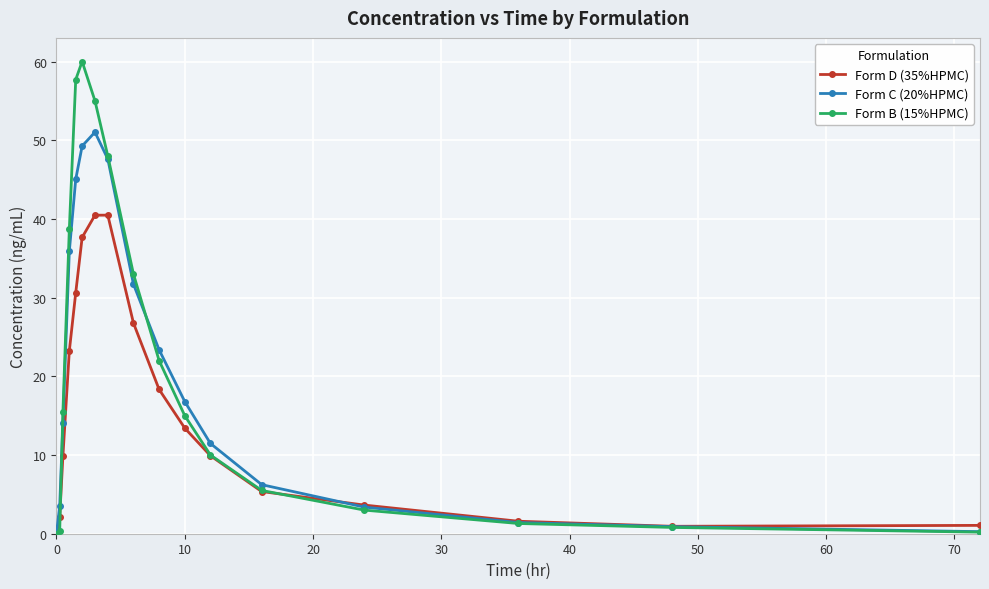

True or false: Form D (35%HPMC) has more than 2 interior local peaks.

False